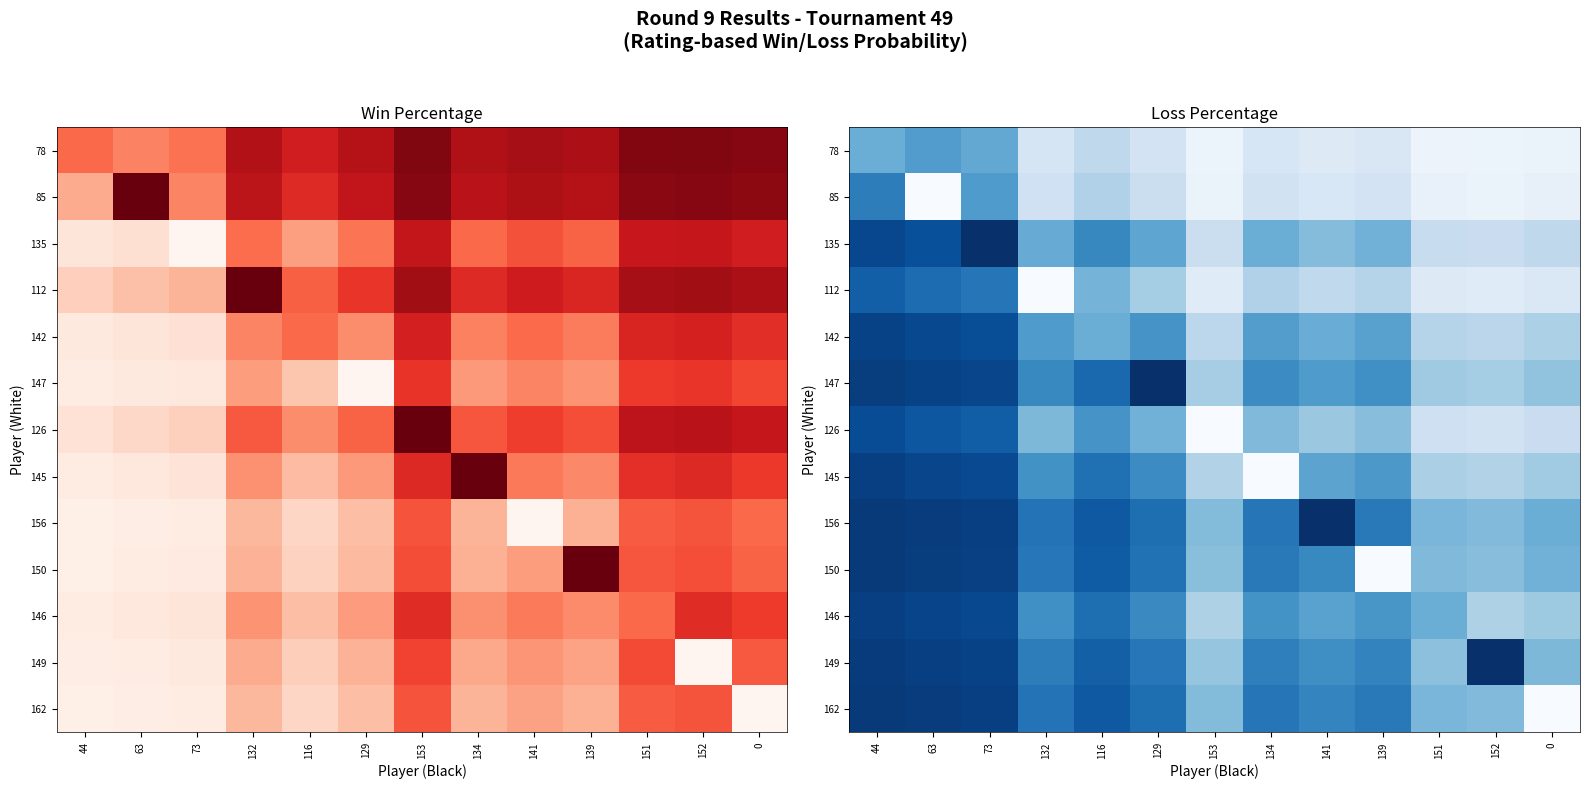

What is the average value of the 162 series?

66.6